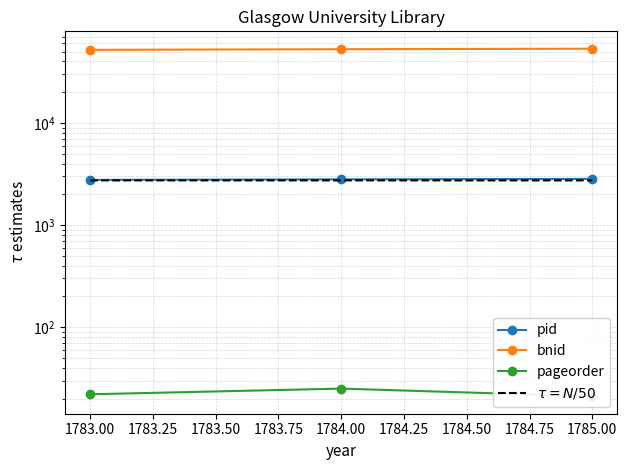

Which series has the largest total across all categories?

bnid